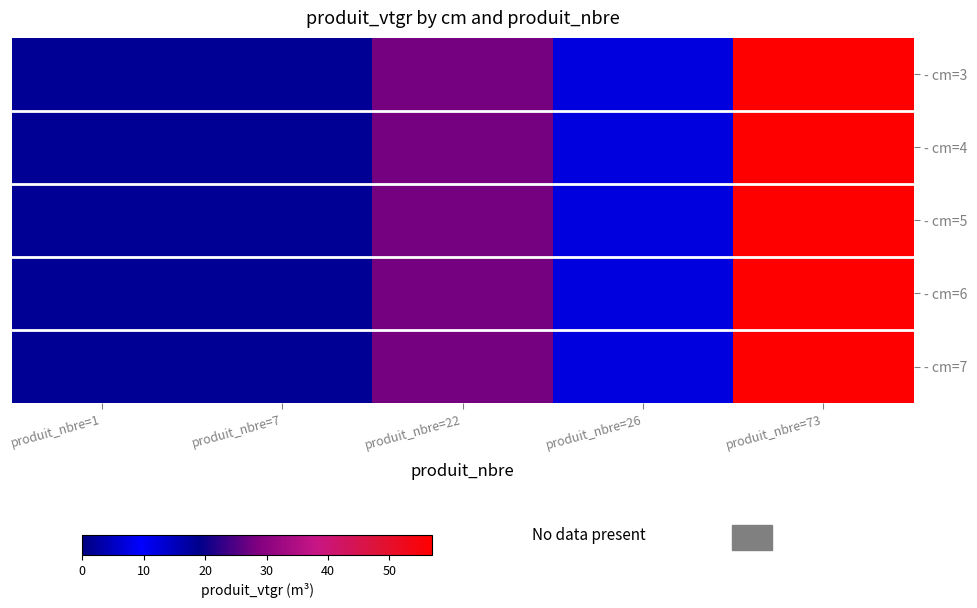

At which category does the chart reach its minimum across all series?

produit_nbre=1